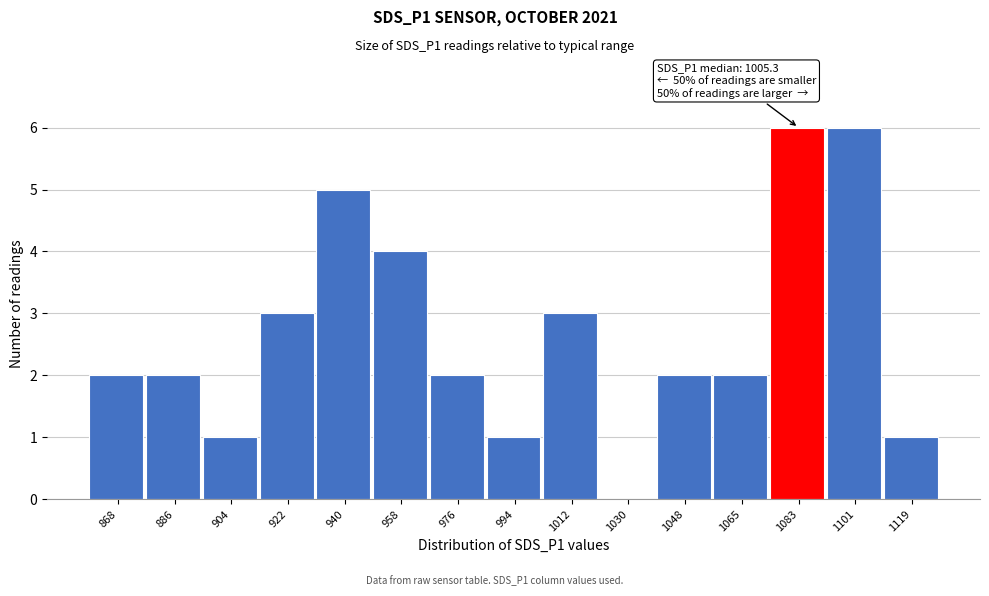

Reading left to right, list all the values displayed in this chart.

868=2	886=2	904=1	922=3	940=5	958=4	976=2	994=1	1012=3	1030=0	1048=2	1065=2	1083=6	1101=6	1119=1